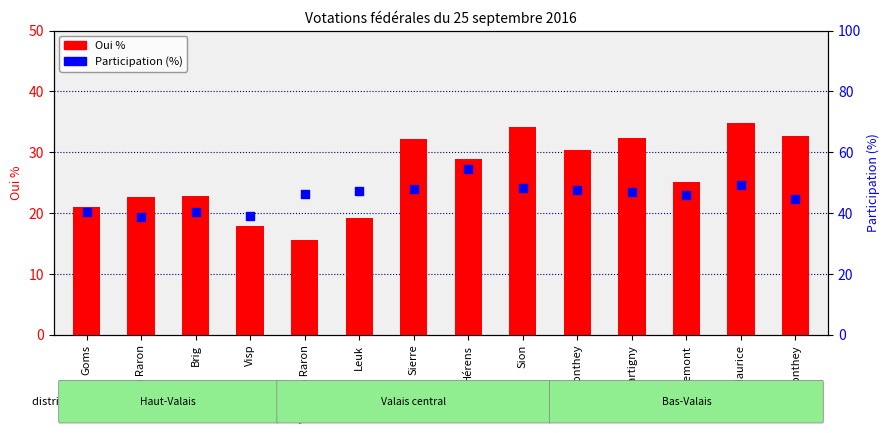

What is the total value across all series at Hérens?

83.2